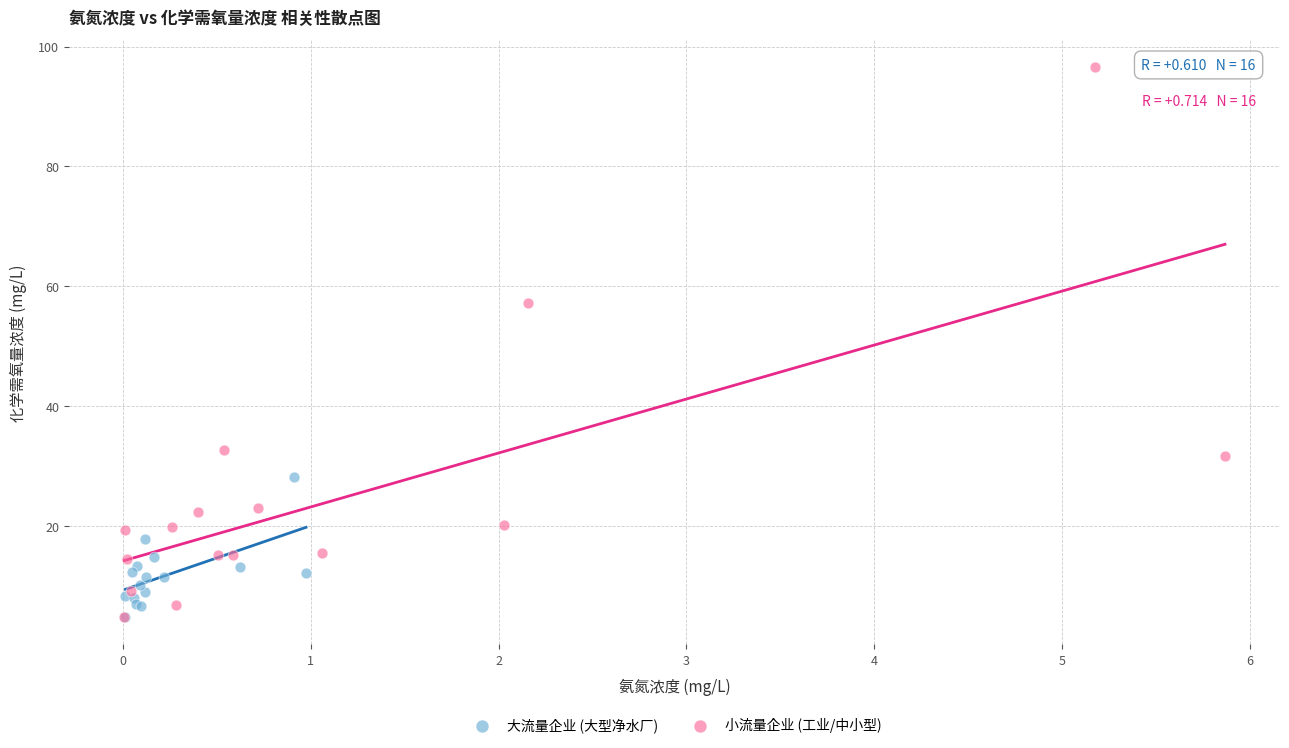

What are all the series names shown in the legend?

大流量企业 (大型净水厂), 小流量企业 (工业/中小型)